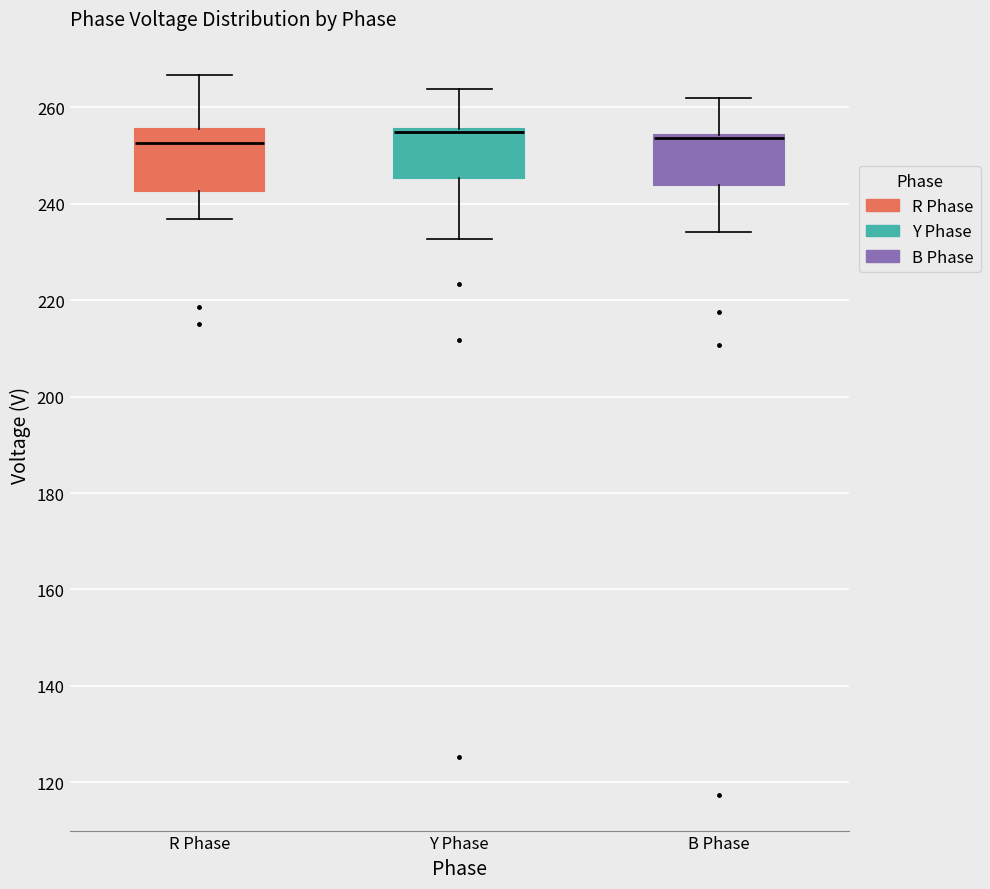

Reading left to right, transcribe this box plot: for each box, give where its median line is, the range the box spans, and where its two whiskers end, as read against the y-axis. The values are not printed on the chart, so give them approximately, as read against the axis.

R Phase: median 252, box 242 to 256, whiskers 236 to 266
Y Phase: median 254 (drawn on the box's upper edge), box 246 to 256, whiskers 232 to 264
B Phase: median 254 (drawn on the box's upper edge), box 244 to 254, whiskers 234 to 262